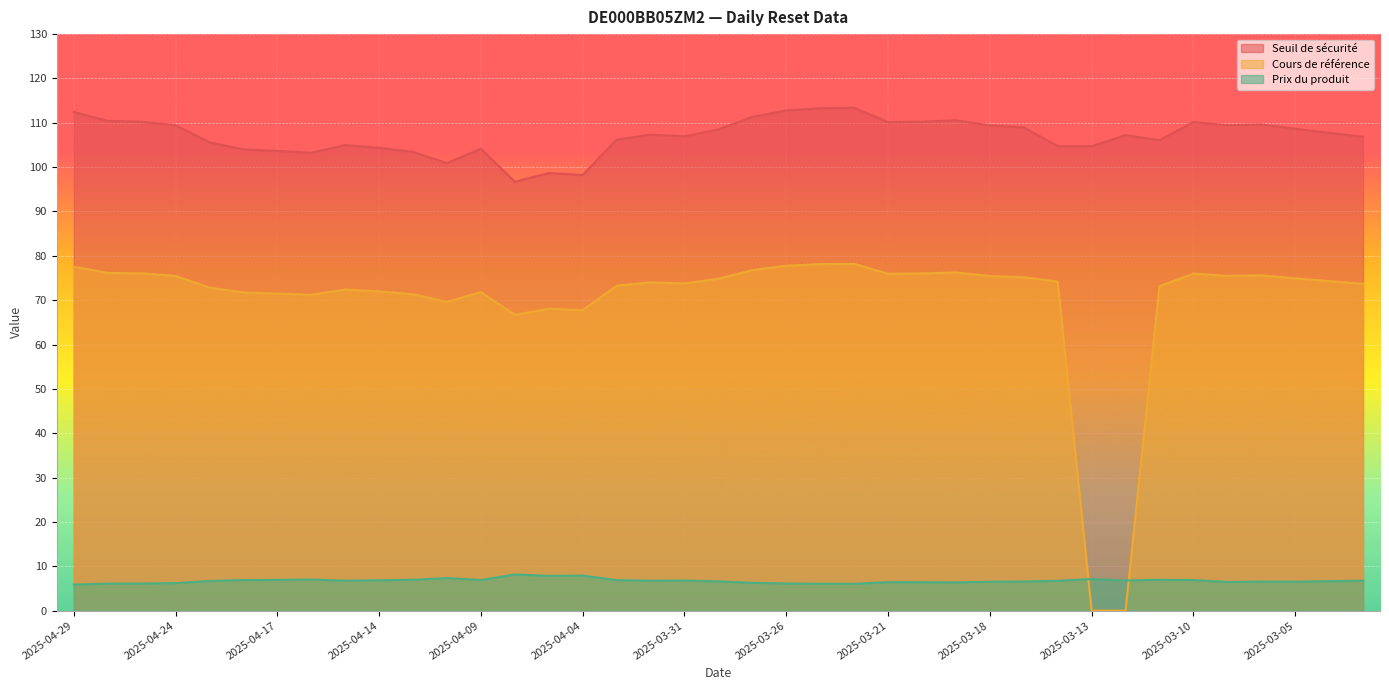

True or false: Cours de référence has a value of 105.9 at 2025-03-19.

False